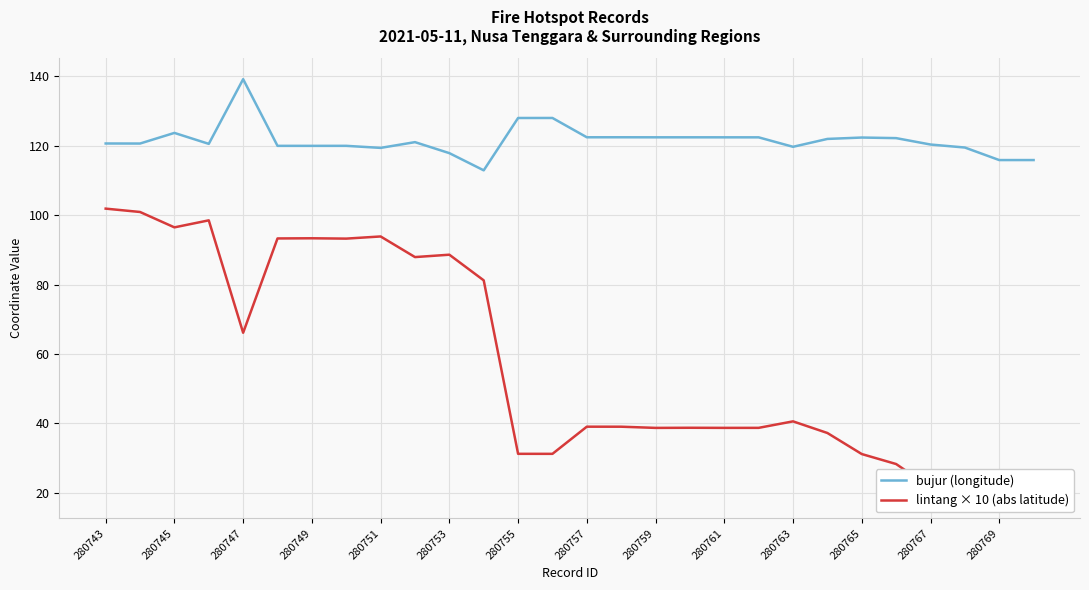

Is it true that bujur (longitude) equals 119.7 at 280763?

True